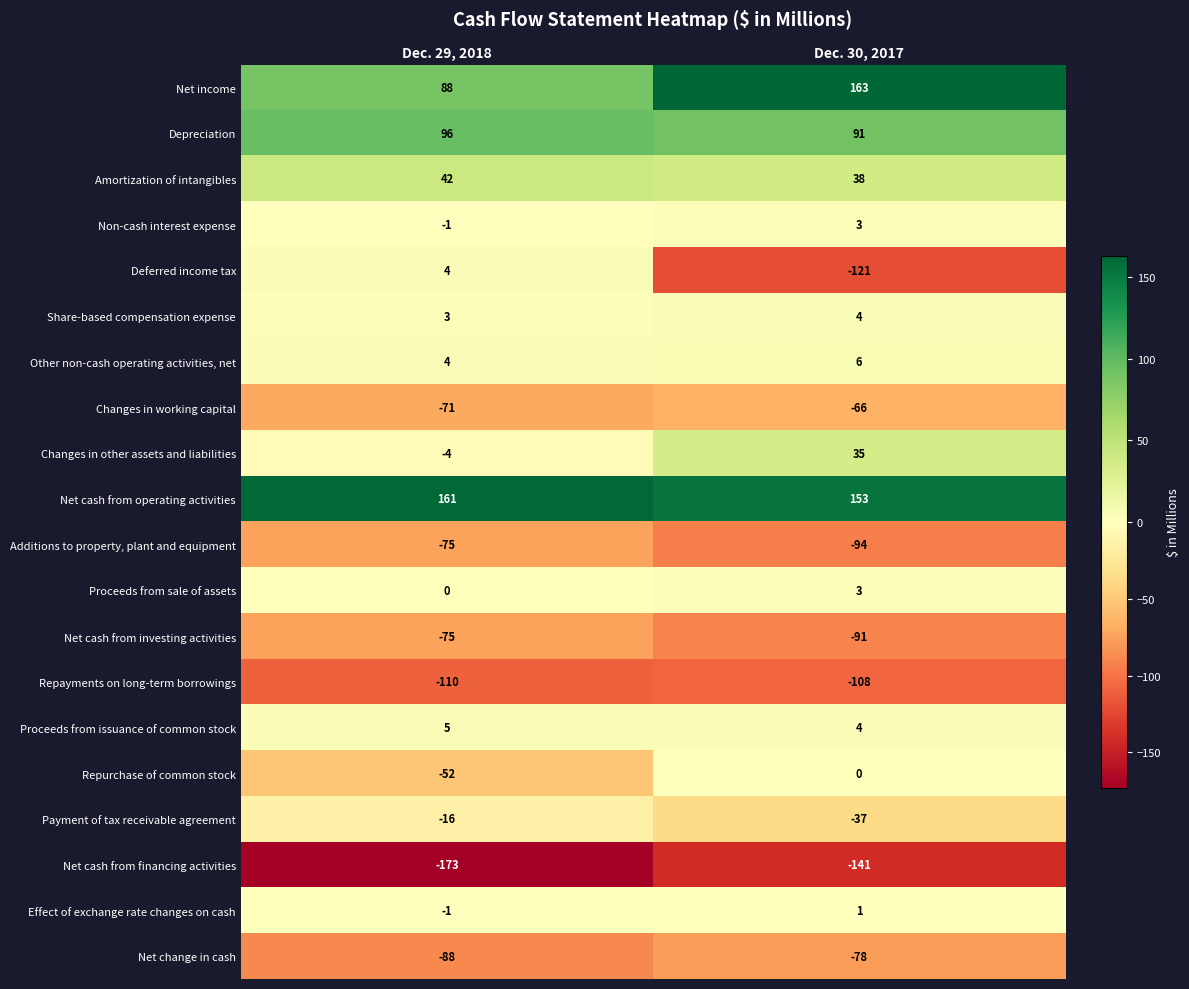

Which label corresponds to the largest value in the chart?

Dec. 30, 2017